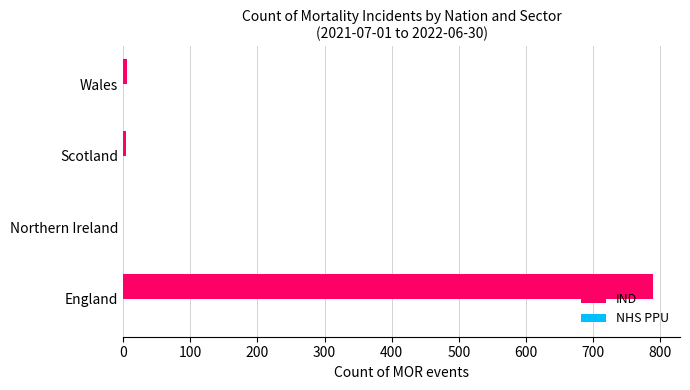

Which category has the highest value across all series?

England